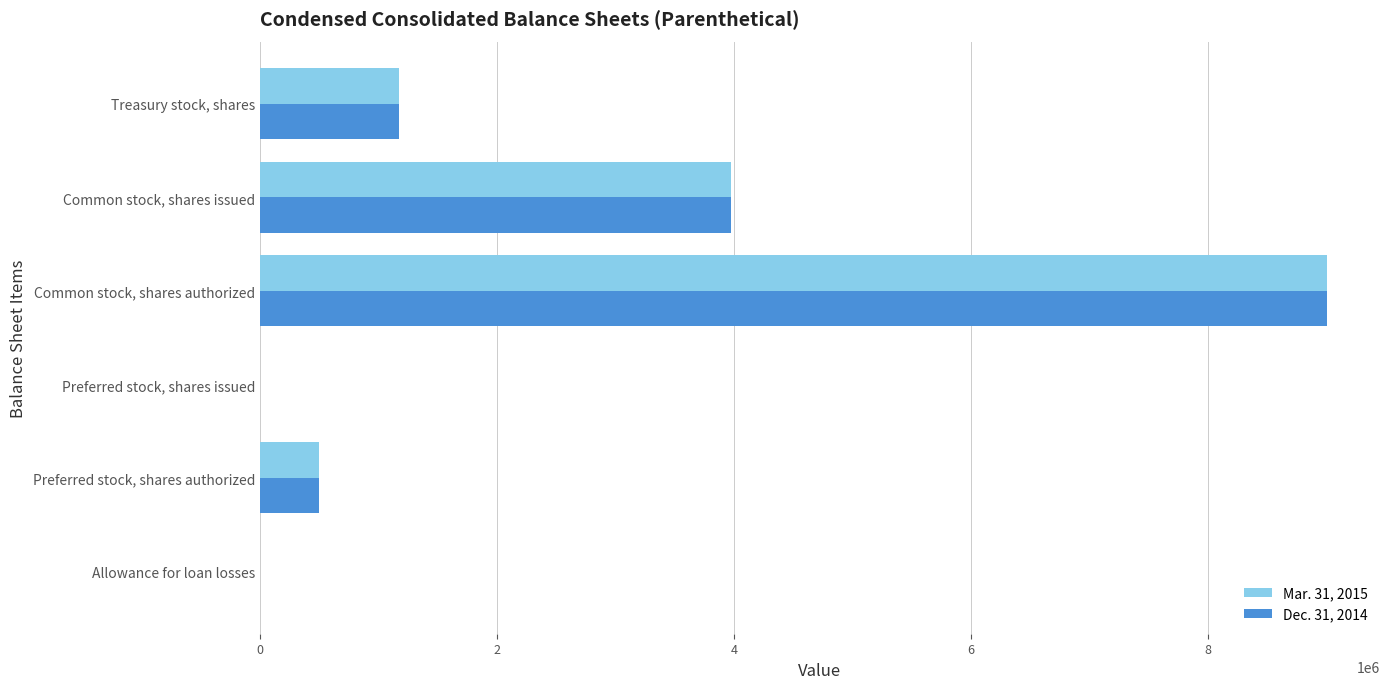

What are all the series names shown in the legend?

Mar. 31, 2015, Dec. 31, 2014